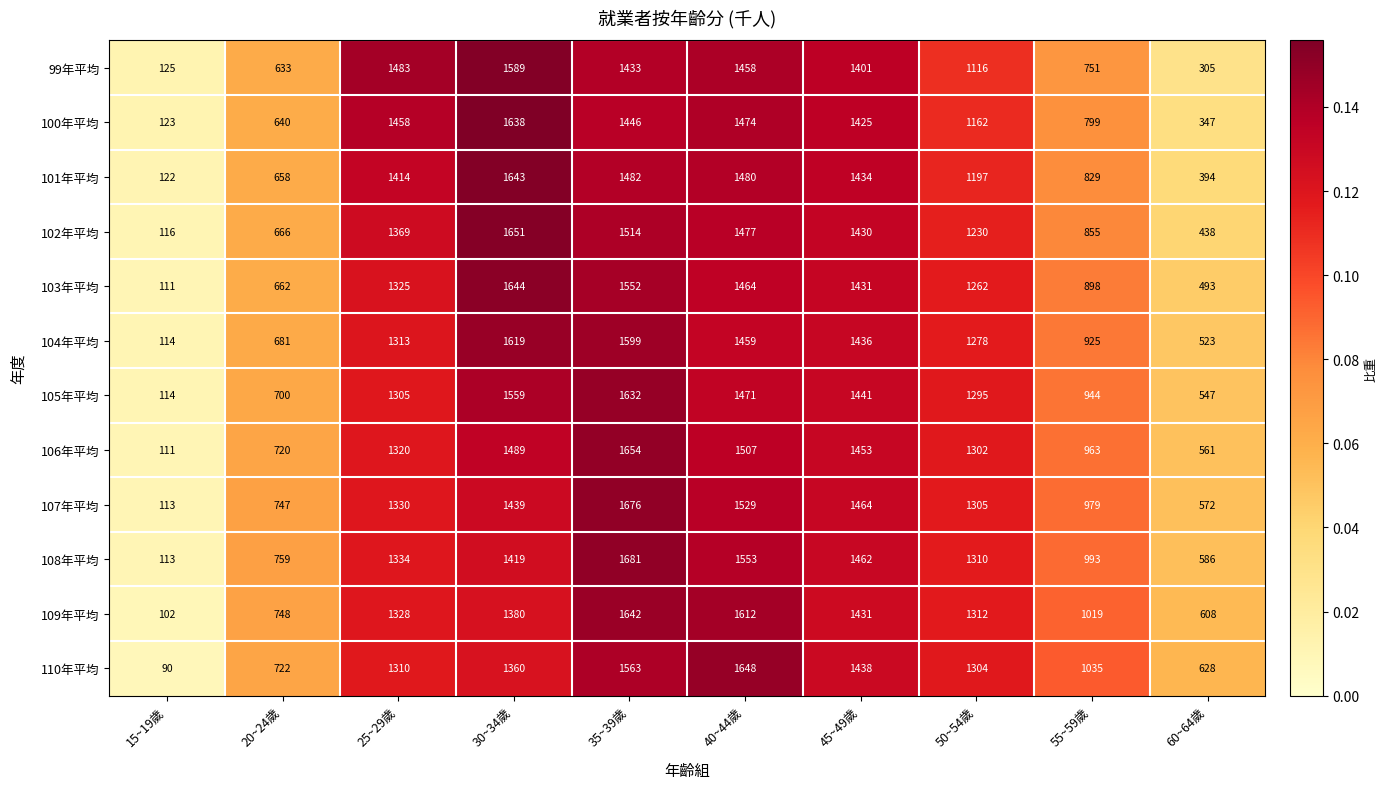

What is the difference between the second highest and second lowest values in the 99年平均 series?

1178